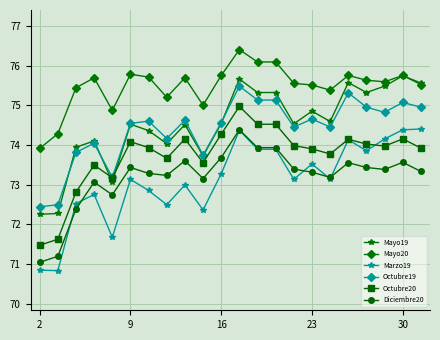

True or false: Octubre20 has more than 2 interior local peaks.

True